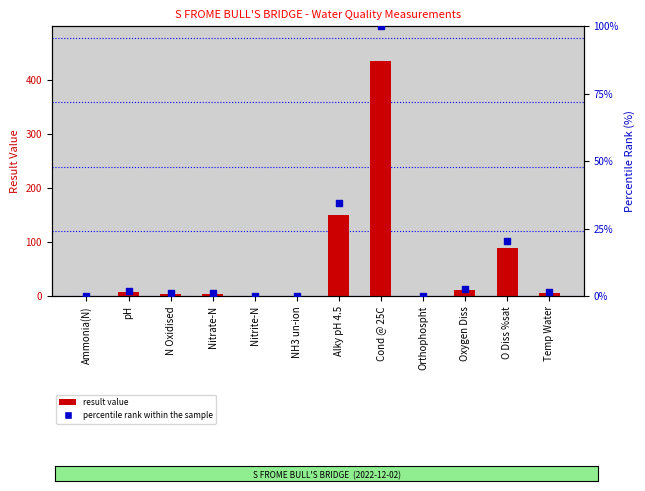

Is the value of result value at Oxygen Diss greater than the value of percentile rank within the sample at Ammonia(N)?

Yes